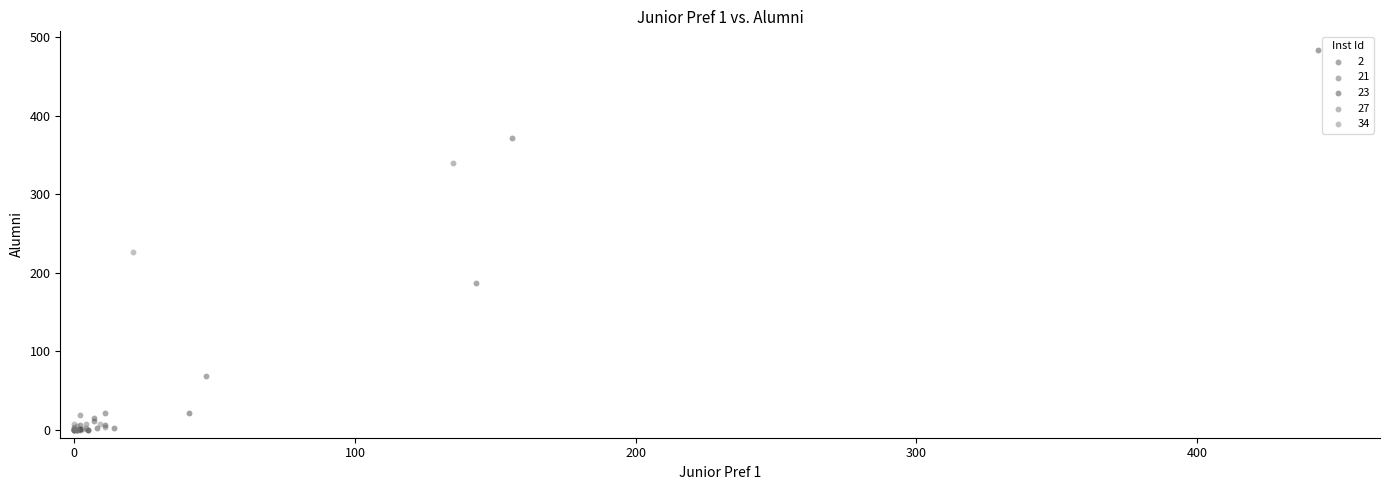

What are all the series names shown in the legend?

2, 21, 23, 27, 34